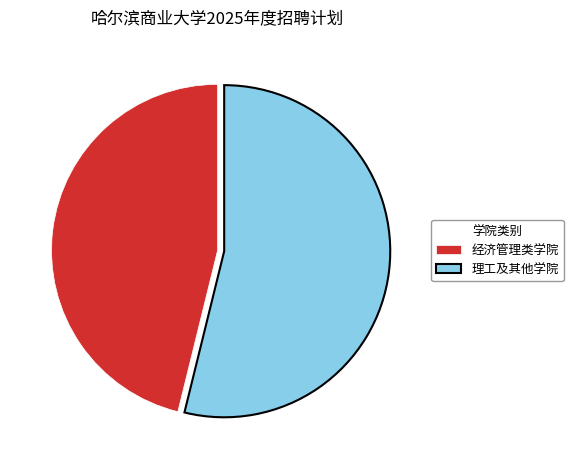

What is the majority slice?

理工及其他学院